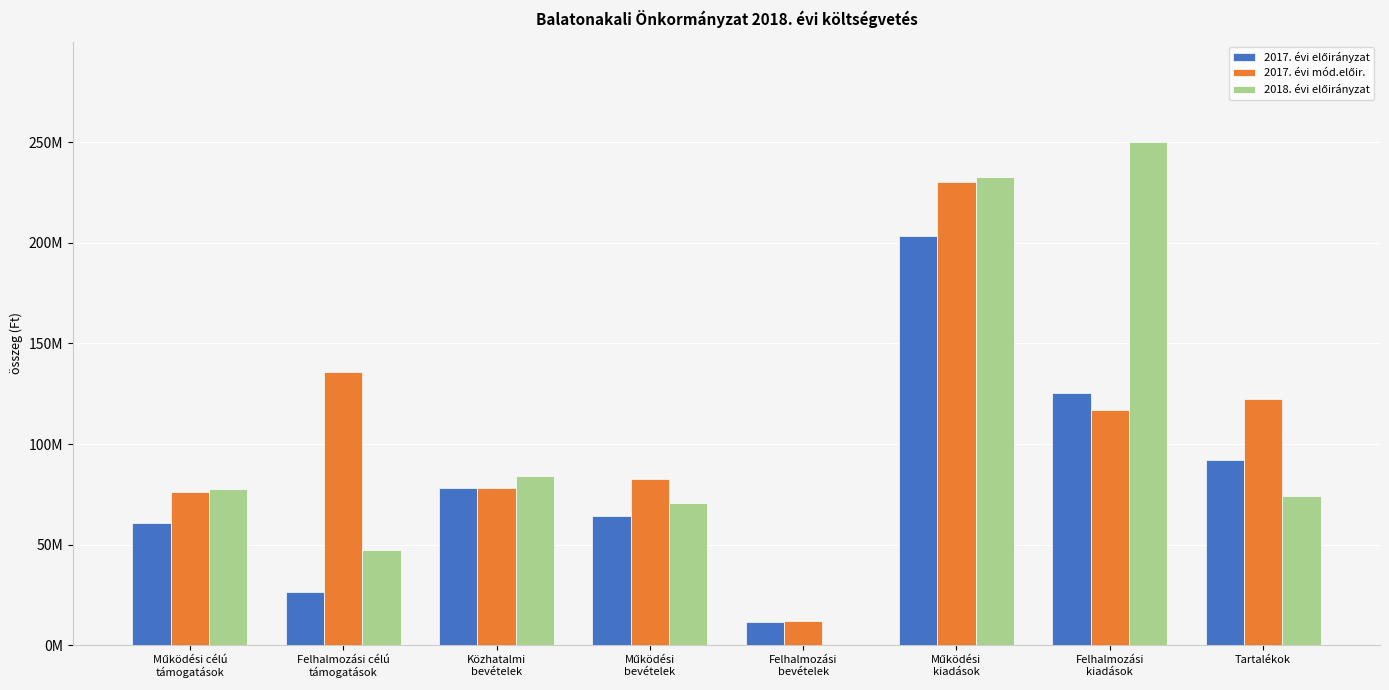

At which category is the sum across all series the highest?

Működési
kiadások